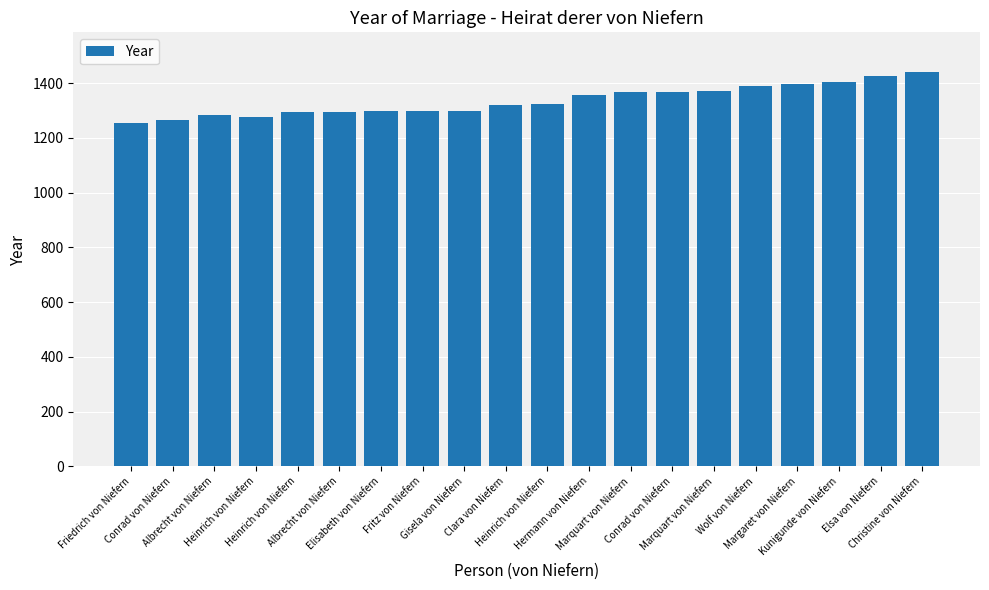

Rank the categories by value from highest to lowest.

Christine von Niefern, Elsa von Niefern, Kunigunde von Niefern, Margaret von Niefern, Wolf von Niefern, Marquart von Niefern, Conrad von Niefern, Marquart von Niefern, Hermann von Niefern, Heinrich von Niefern, Clara von Niefern, Fritz von Niefern, Gisela von Niefern, Elisabeth von Niefern, Albrecht von Niefern, Heinrich von Niefern, Albrecht von Niefern, Heinrich von Niefern, Conrad von Niefern, Friedrich von Niefern